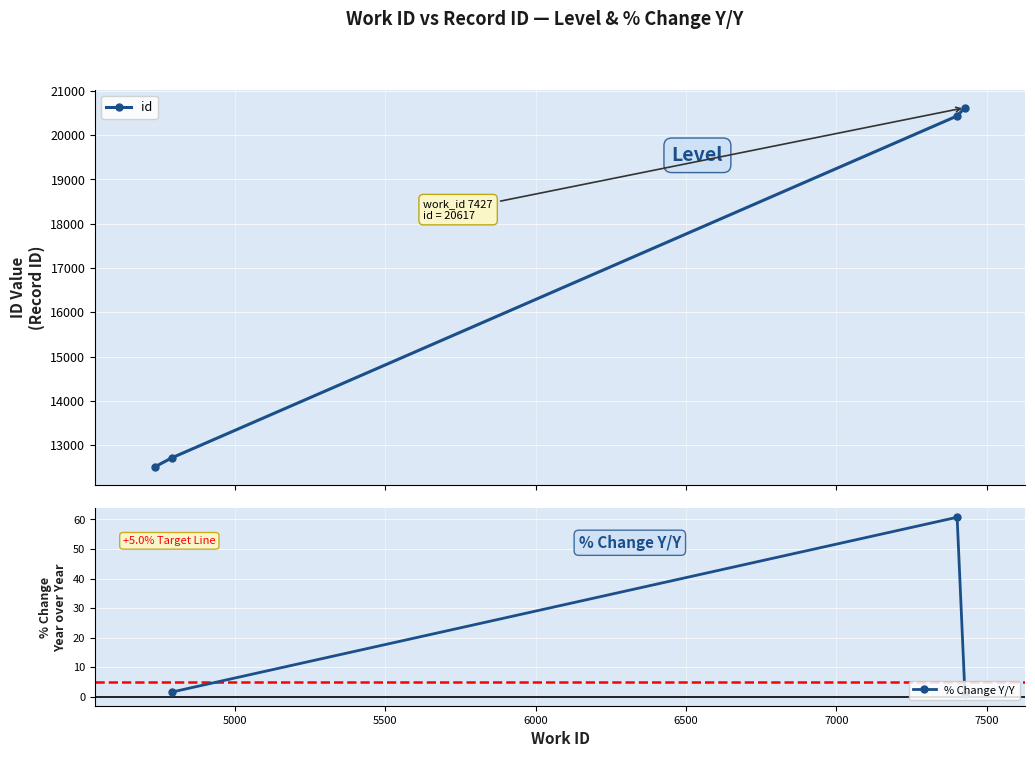

Between 4736 and 4790, which is larger?

4790